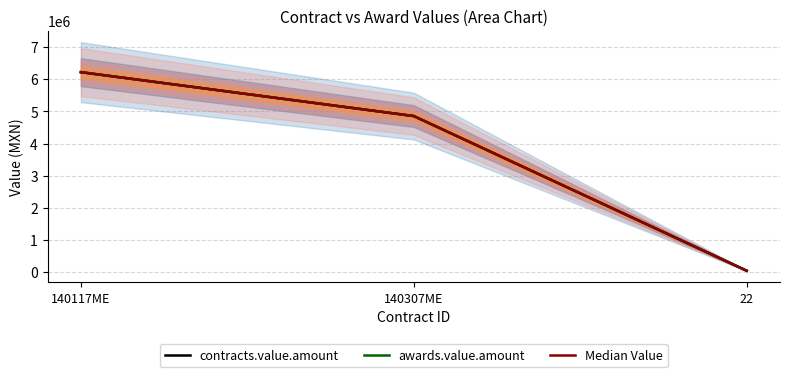

What is the label of the 2nd point from the right?

140307ME